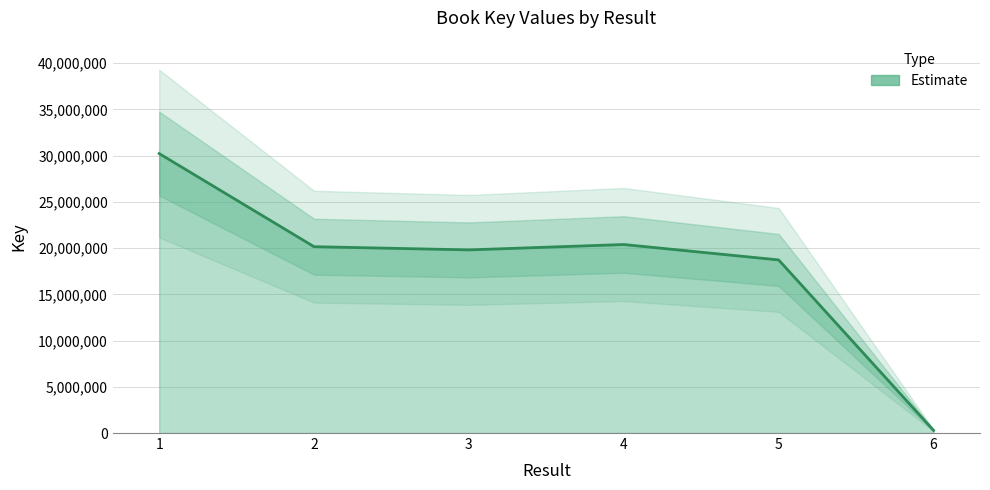

How many interior local peaks (higher than both neighbors) does the data have?

1